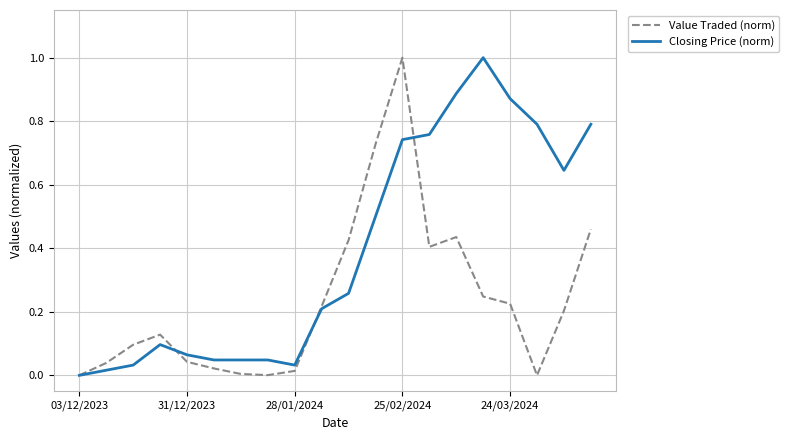

How many values in the Closing Price (norm) series exceed 0?

19